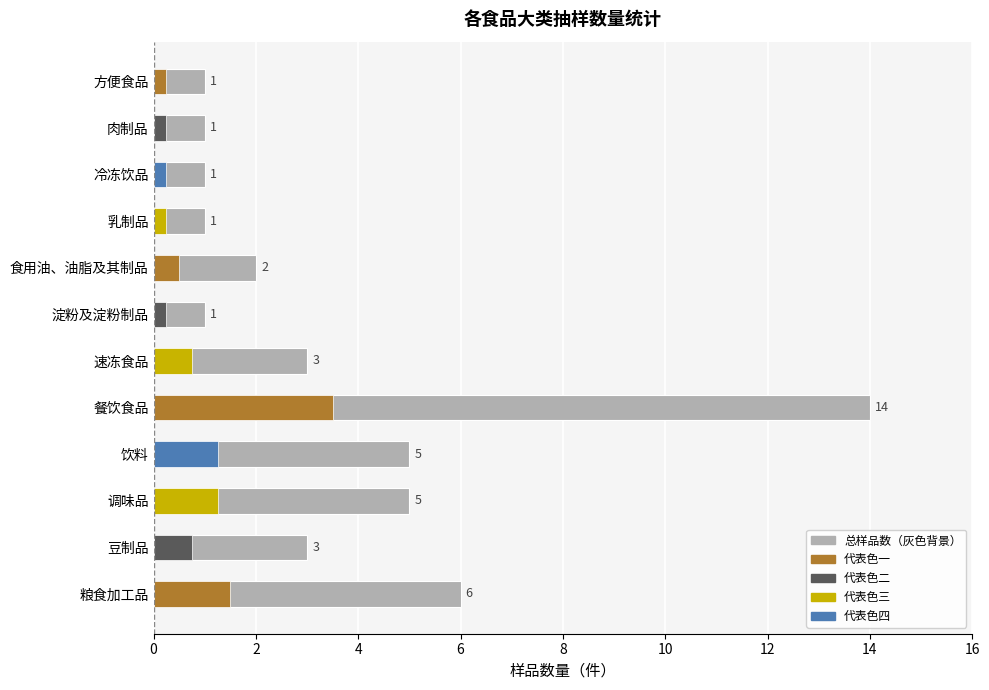

What is the change in value from 粮食加工品 to 方便食品?

-5